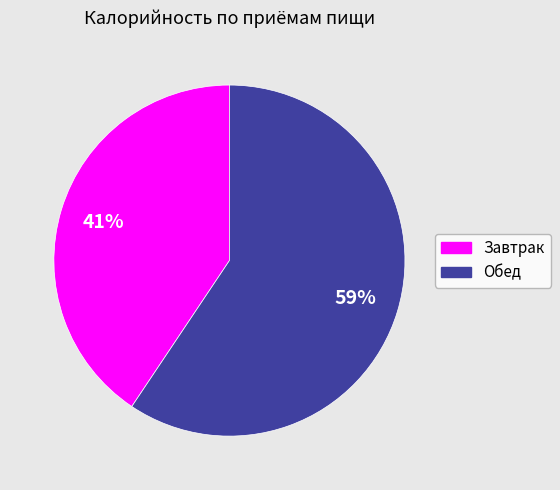

Which category has the smallest portion of the pie?

Завтрак